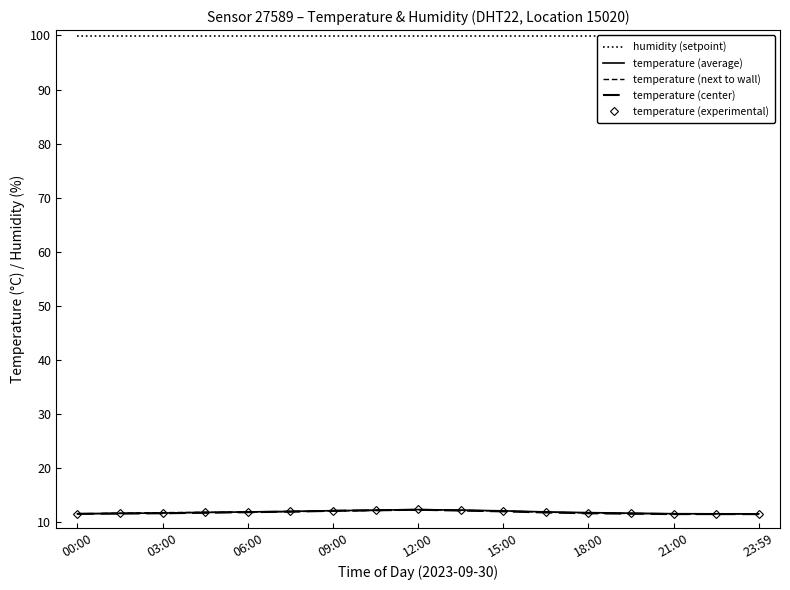

What is the difference between the maximum and minimum values in the temperature (next to wall) series?

0.7